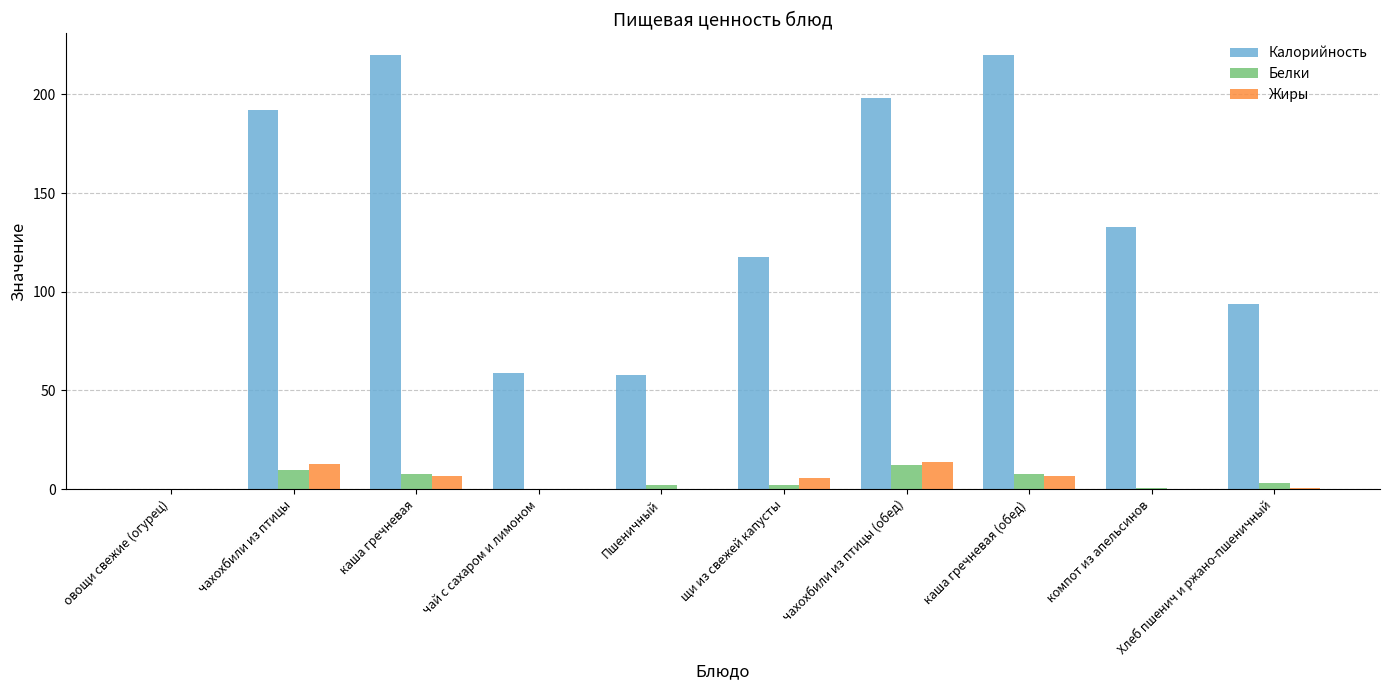

What is the highest value of the Калорийность series?

220.0